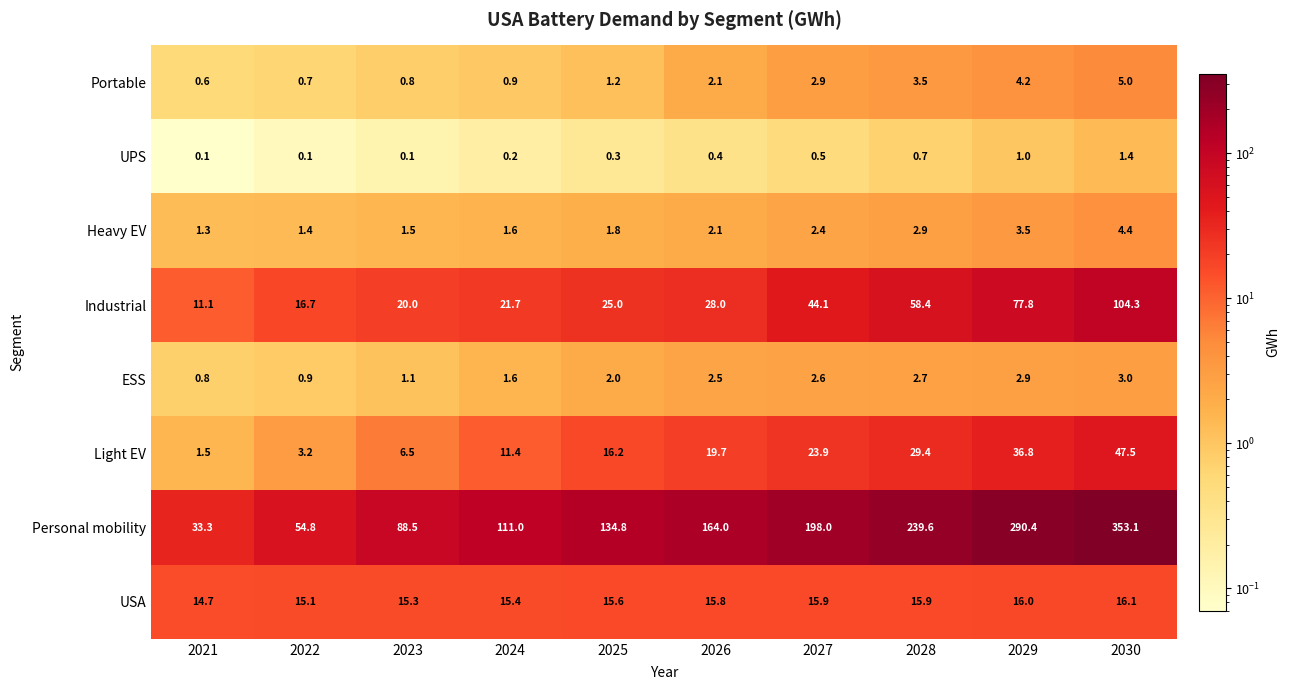

At which label does Light EV first exceed 19?

2026